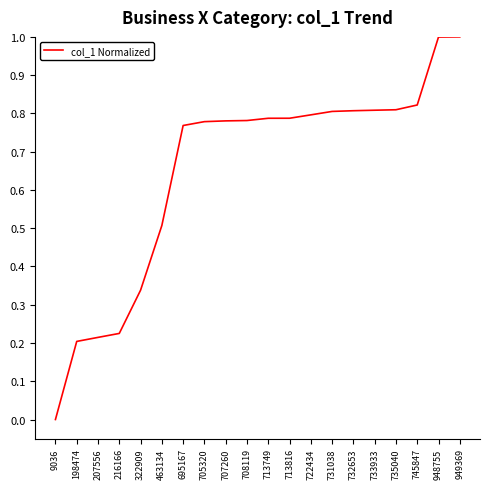

How many lines are shown in the chart?

1